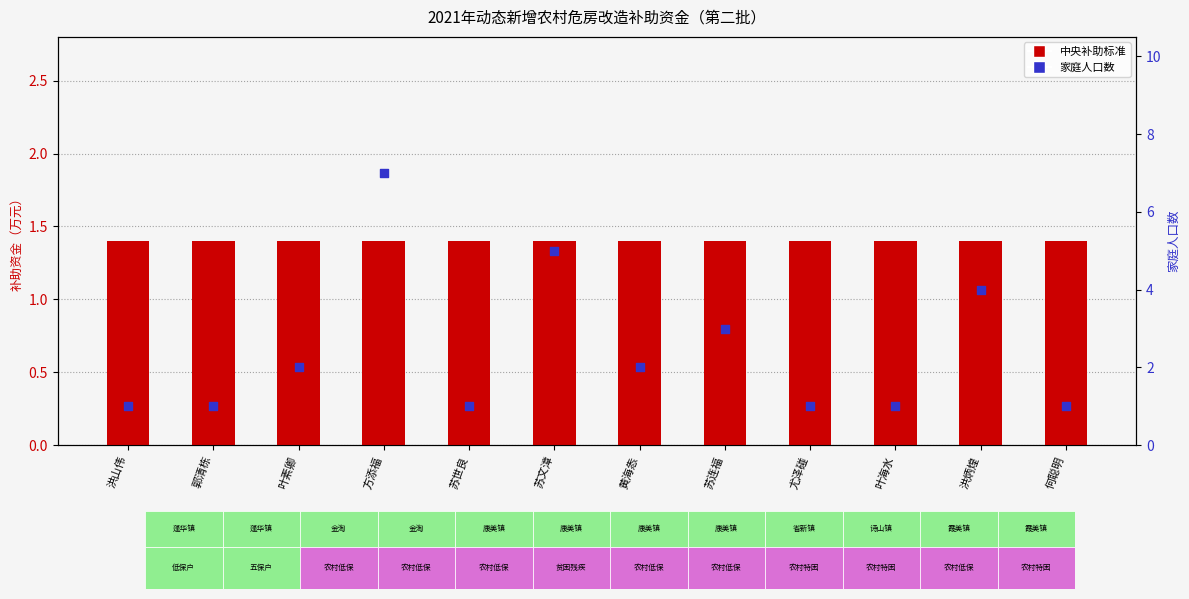

What are all the series names shown in the legend?

中央补助标准, 家庭人口数